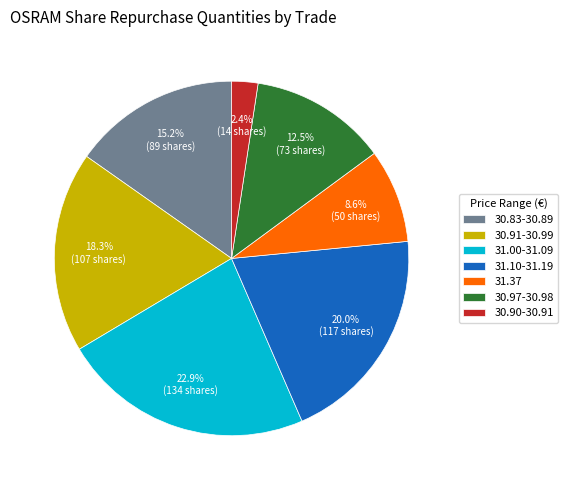

What is the largest slice in the pie chart?

31.00-31.09